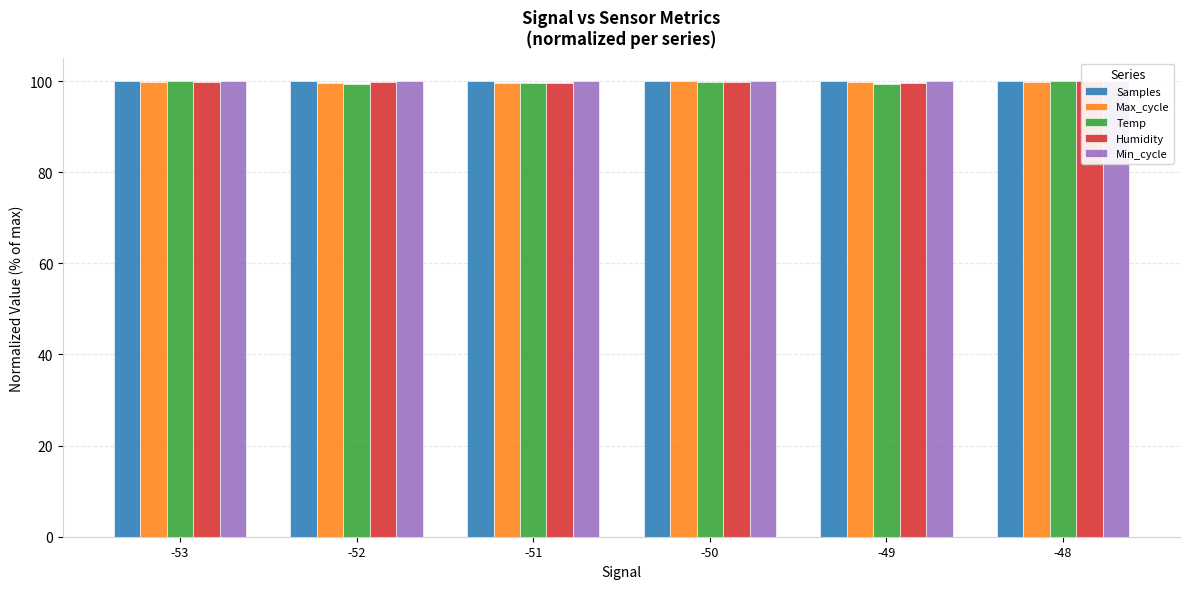

List the labels in order of Temp value, largest first.

-53, -48, -50, -51, -52, -49